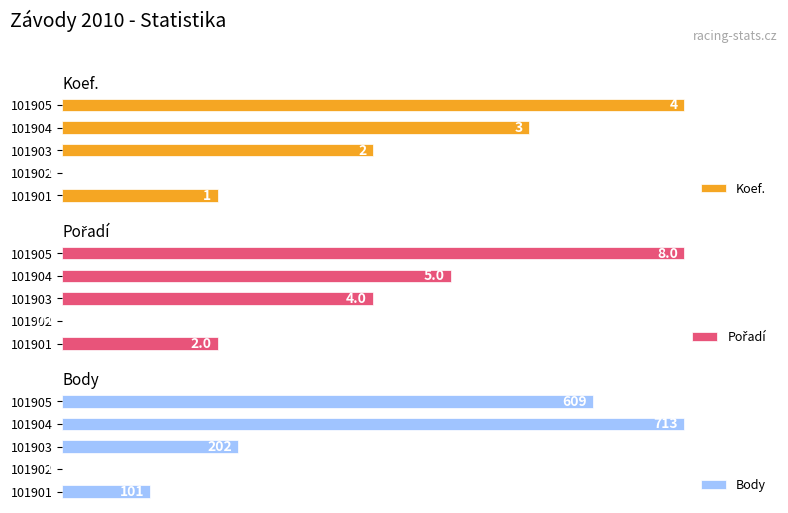

Is it true that Koef. equals 105.1 at 101904?

False